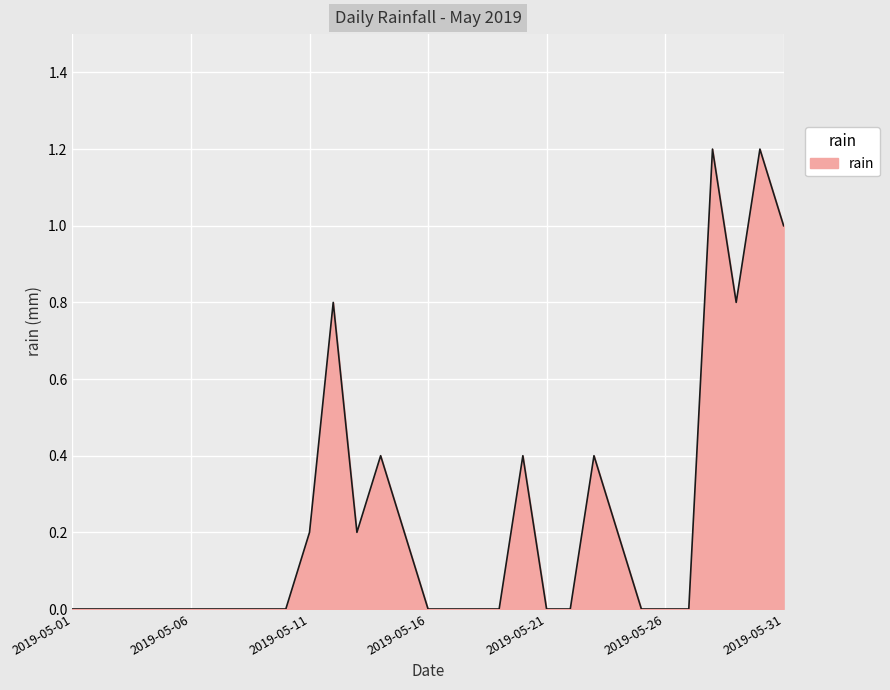

True or false: there are more than 0 points higher than both neighbors.

True